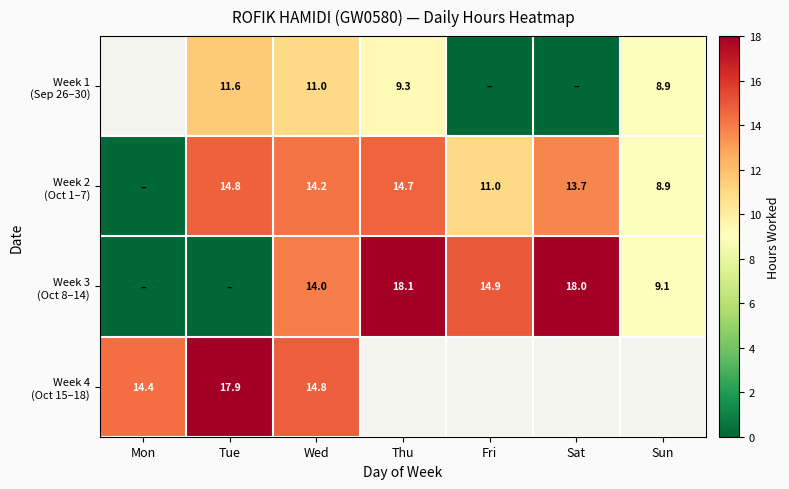

Rank the series at Tue from highest to lowest value.

Week 4 (Oct 15–18), Week 2 (Oct 1–7), Week 1 (Sep 26–30), Week 3 (Oct 8–14)